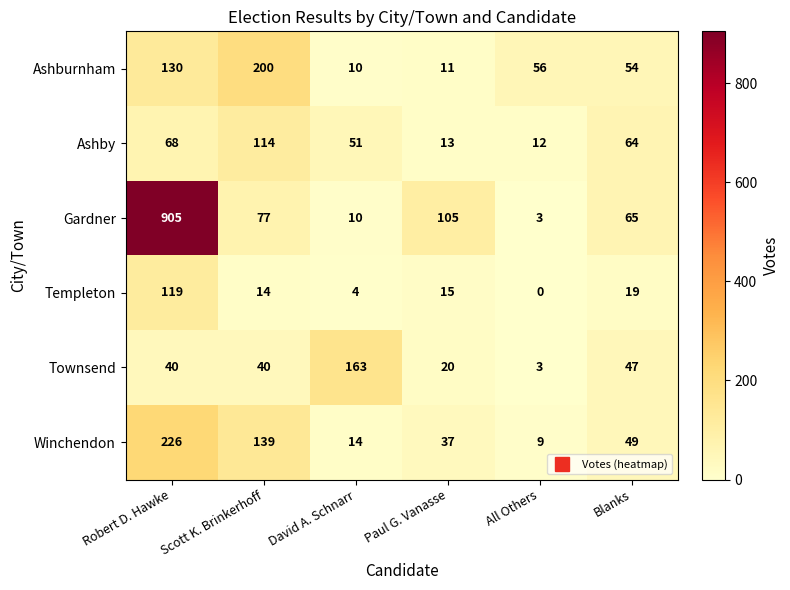

What is the difference between the Ashby values at David A. Schnarr and All Others?

39